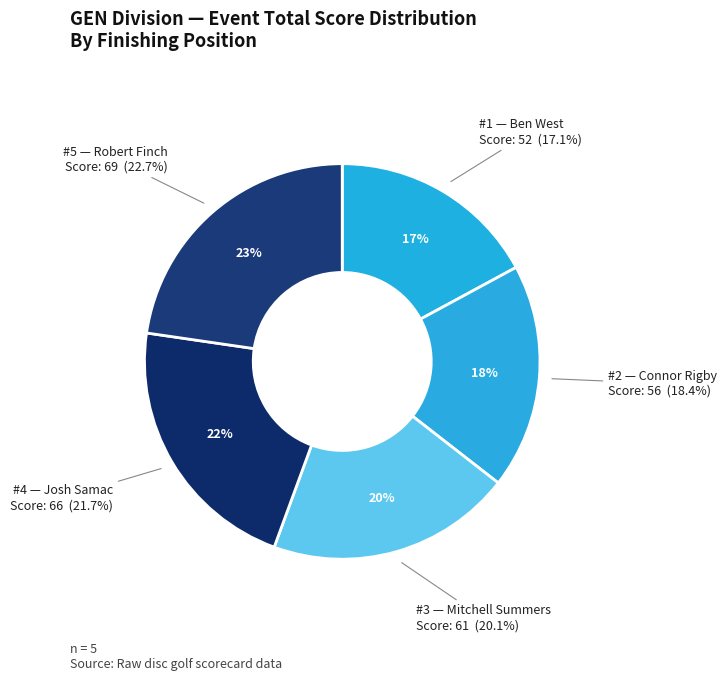

True or false: Ben West accounts for 10% of the total.

False